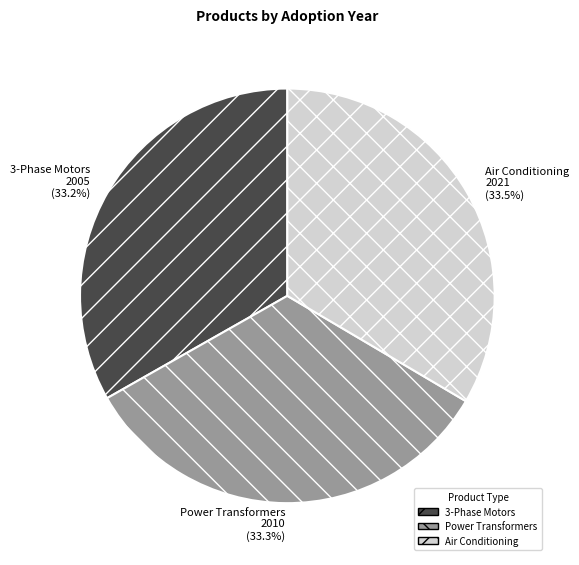

Approximately how many times larger is the value at 3-Phase Motors 2005 (33.2%) compared to Power Transformers 2010 (33.3%)?

1.0